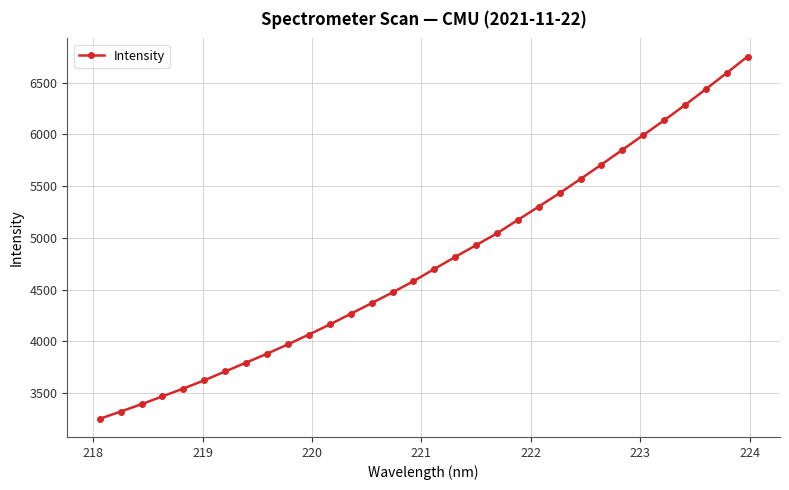

What is the value of the 29th point from the left?

6283.5